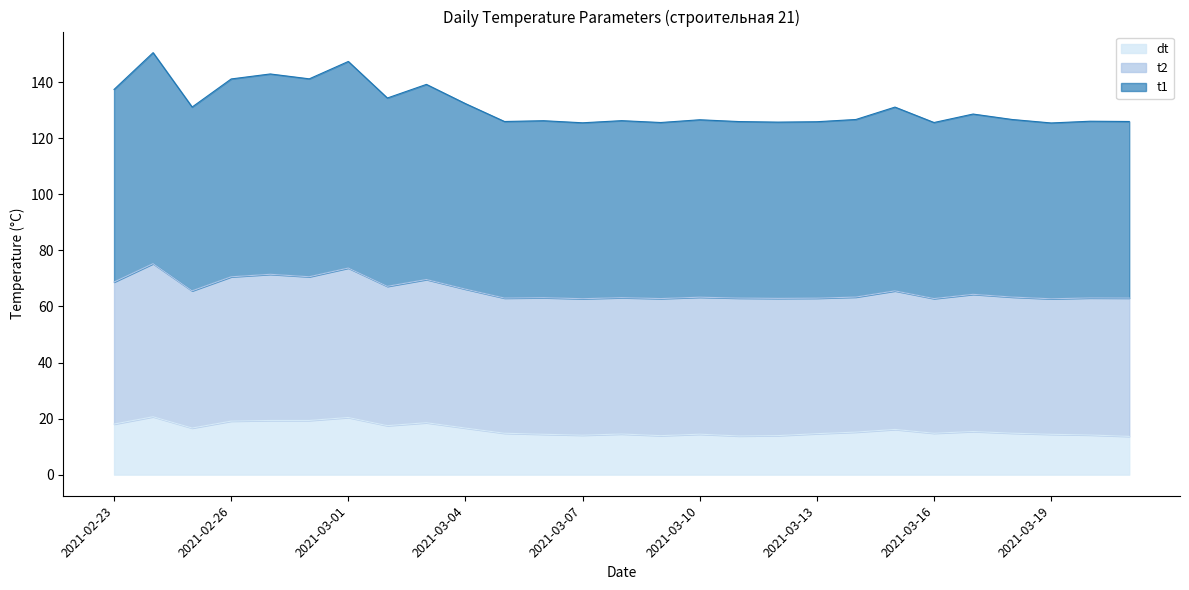

What is the difference between the highest and lowest values at 2021-03-09?

48.9